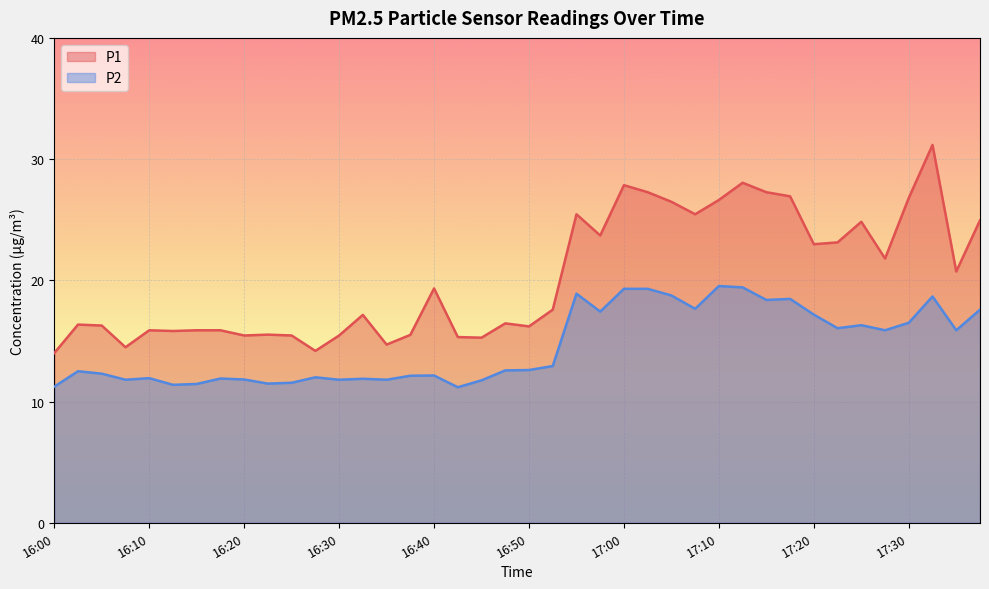

What is the value of the P1 point at the 14th from the left?

17.1